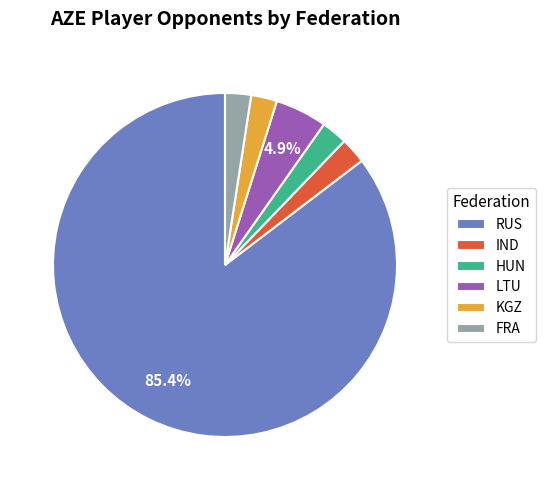

What is the largest slice in the pie chart?

RUS